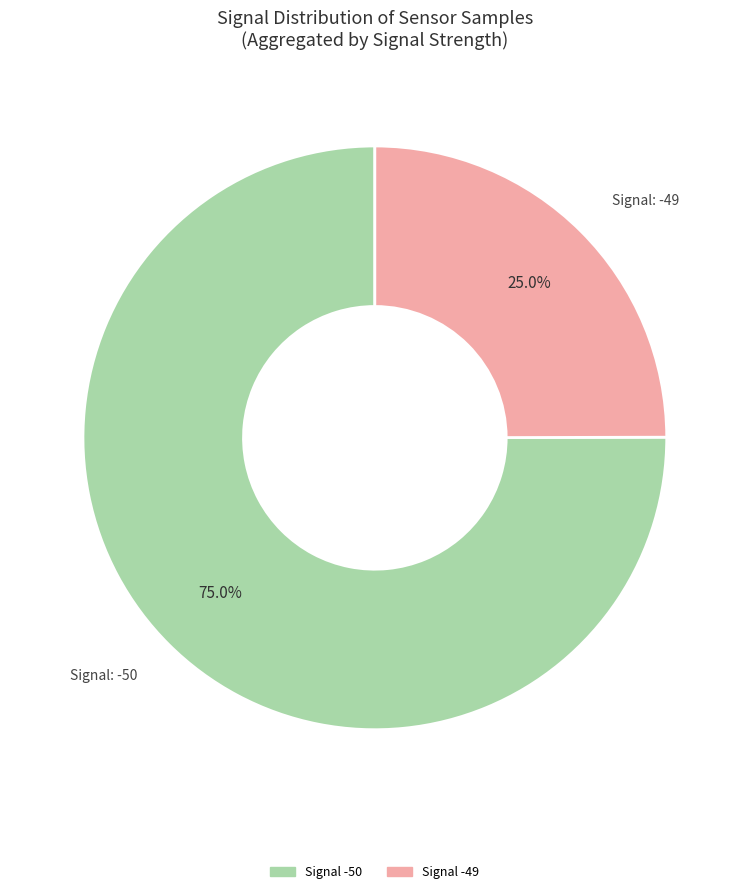

To the nearest percent, what is the average slice percentage?

50%